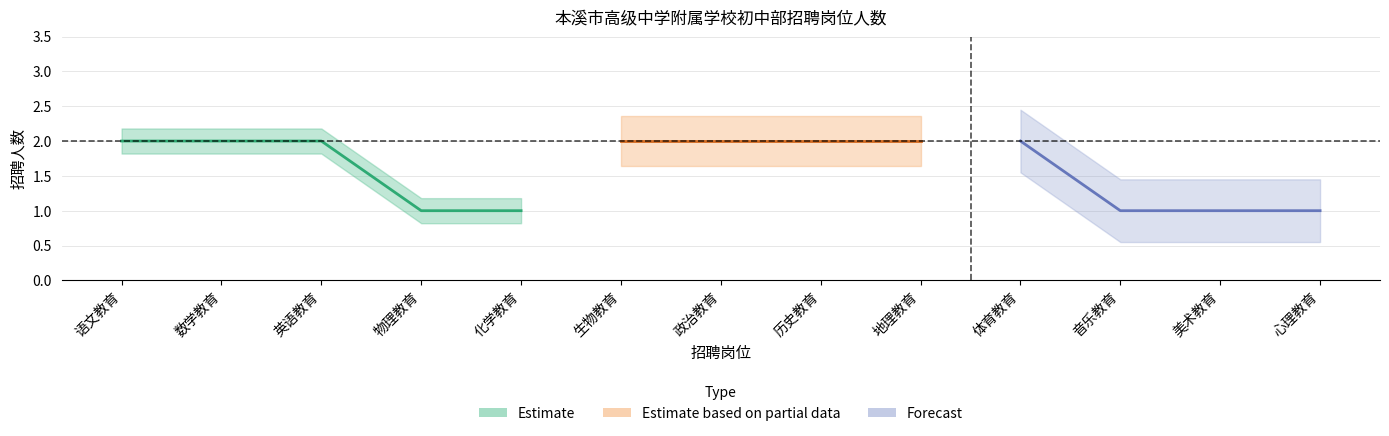

What is the maximum value shown in the chart?

2